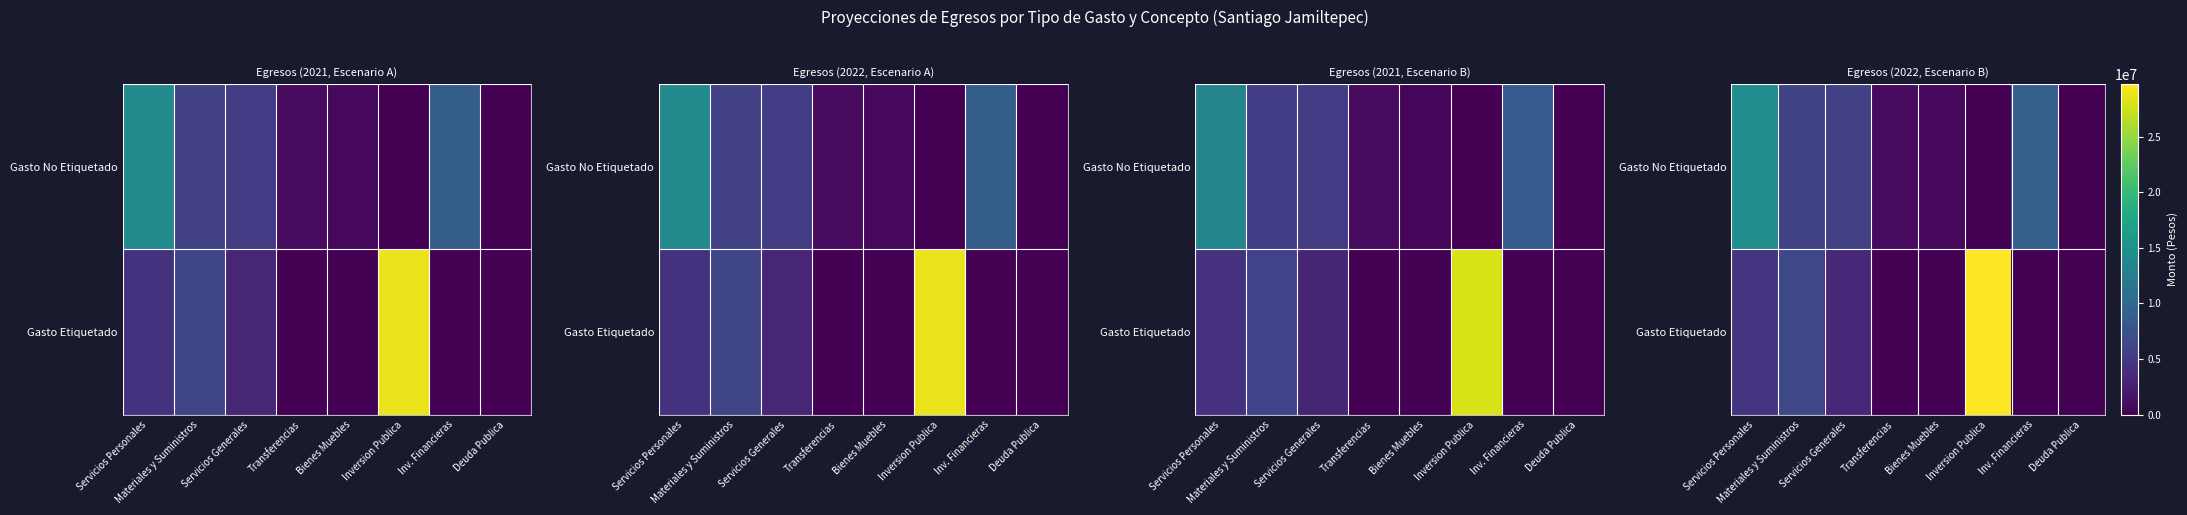

At which label does Gasto No Etiquetado first exceed 5617597?

Servicios Personales